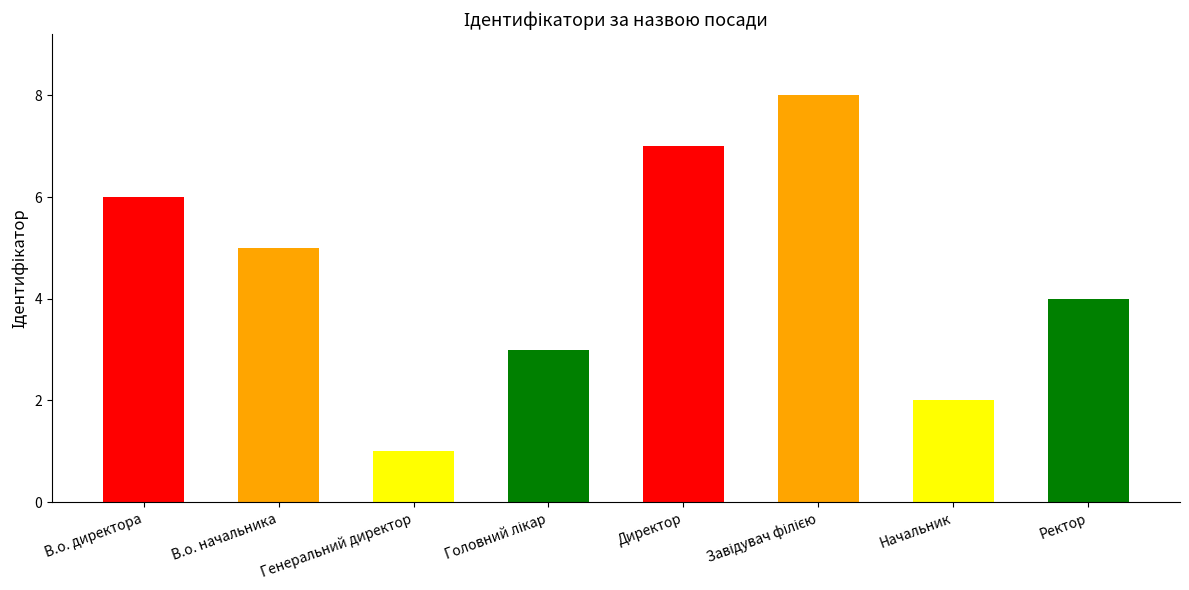

Reading right to left, list all the values displayed in this chart.

4	2	8	7	3	1	5	6